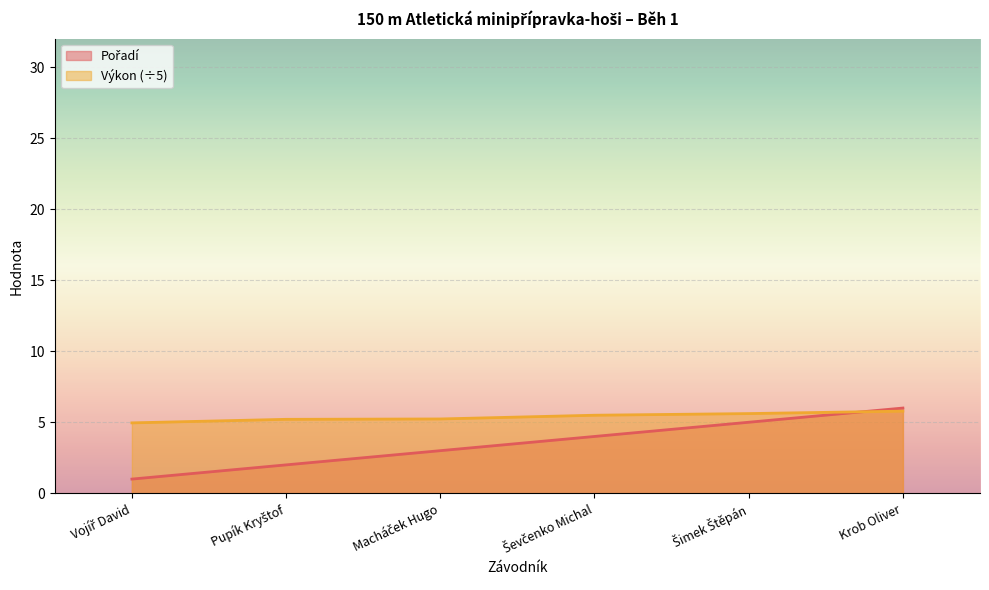

What is the total value across all series at Vojíř David?

6.0